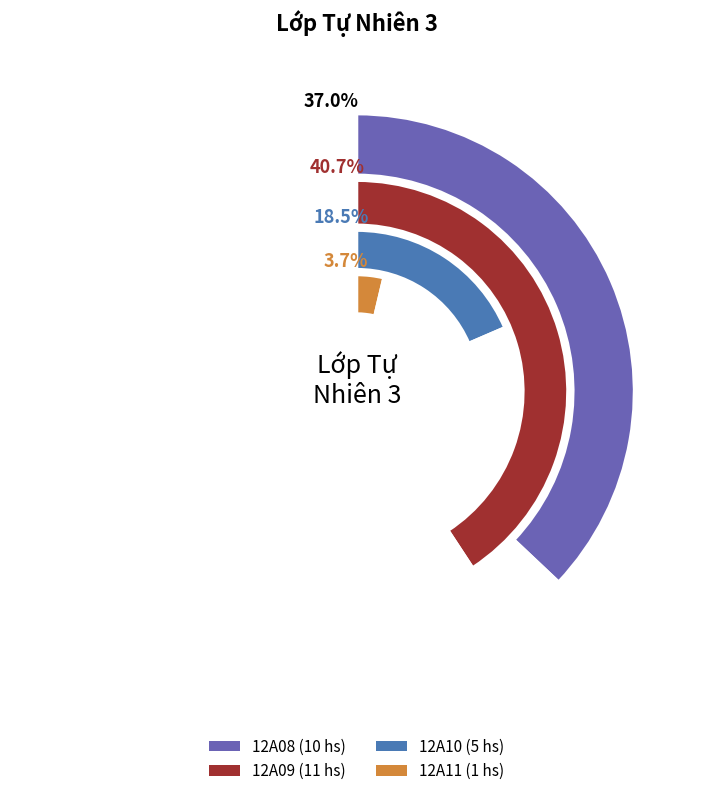

Which slice is the smallest?

12A11